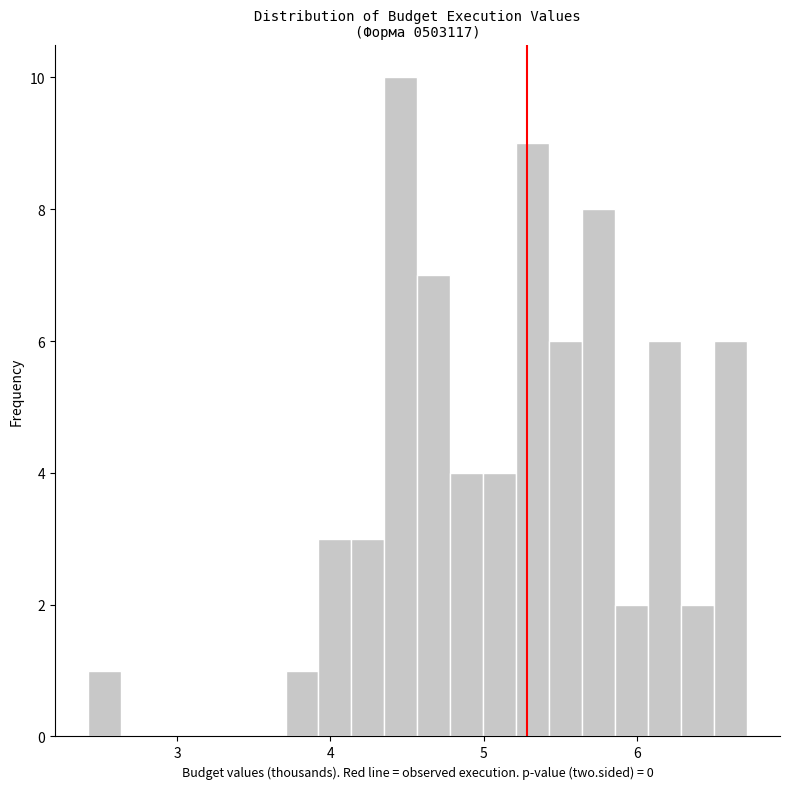

Read against the x-axis, roughly where is the centre of the tallest bar?

4.5